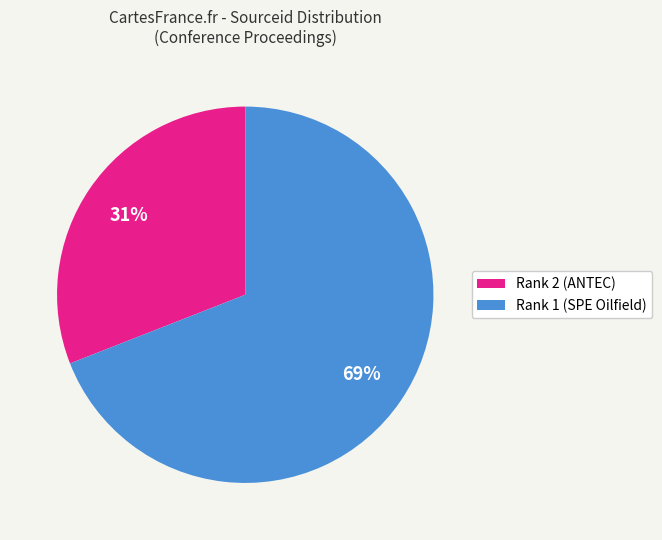

Combined, do Rank 1 (SPE Oilfield) and Rank 2 (ANTEC) account for over 50%?

Yes